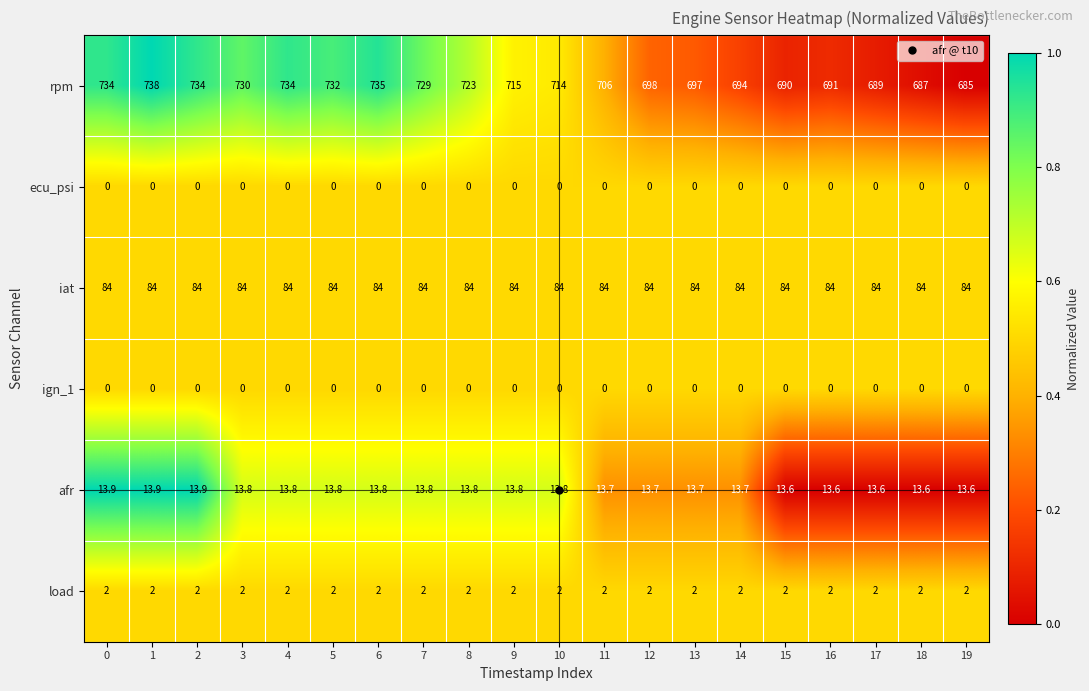

At which label does rpm reach its minimum?

19